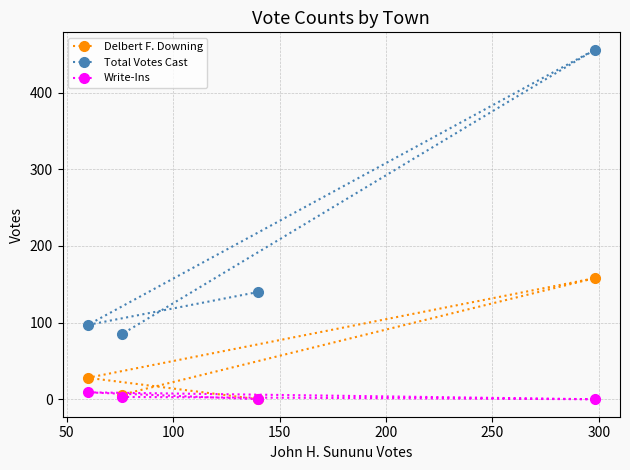

Which series has the largest range (max minus min)?

Total Votes Cast